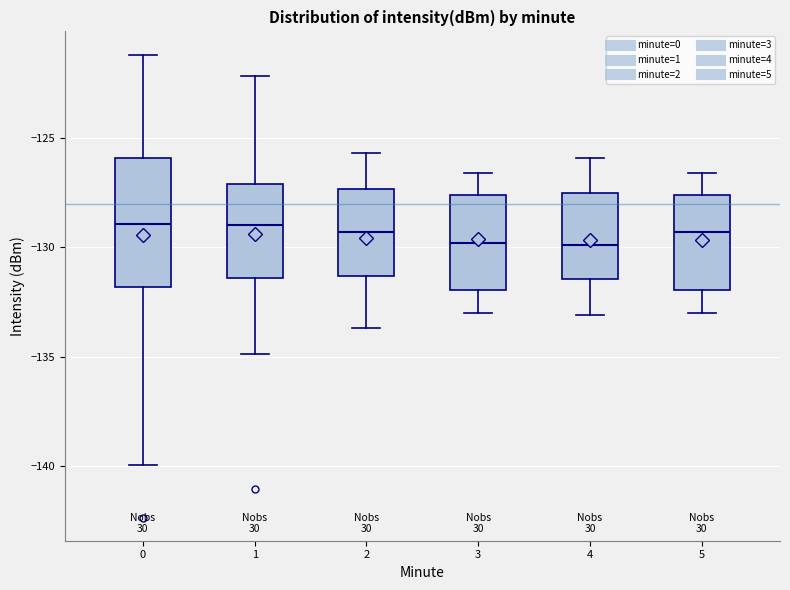

Which box is the tallest, from its lower edge to its upper edge?

0